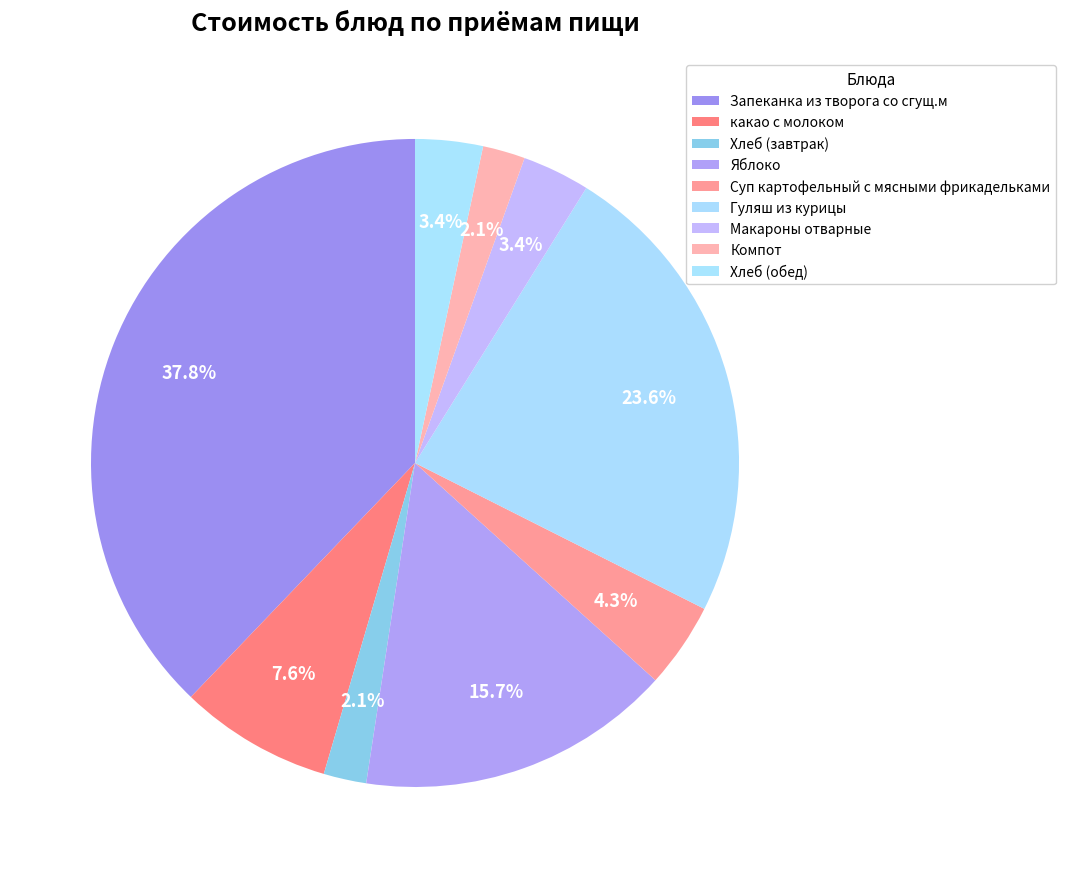

Approximately how many times larger is the value at Хлеб (обед) compared to Запеканка из творога со сгущ.м?

0.1